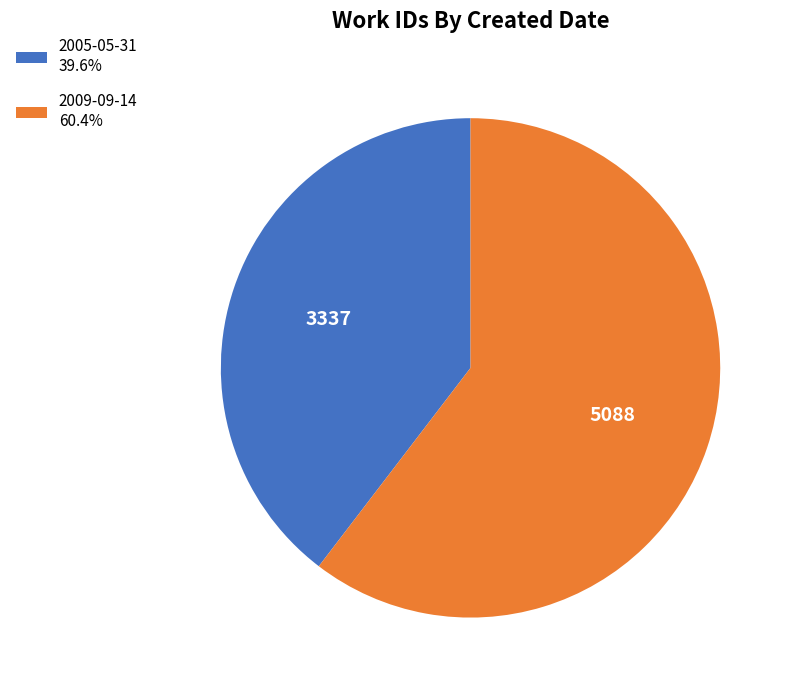

Which slice is the smallest?

2005-05-31